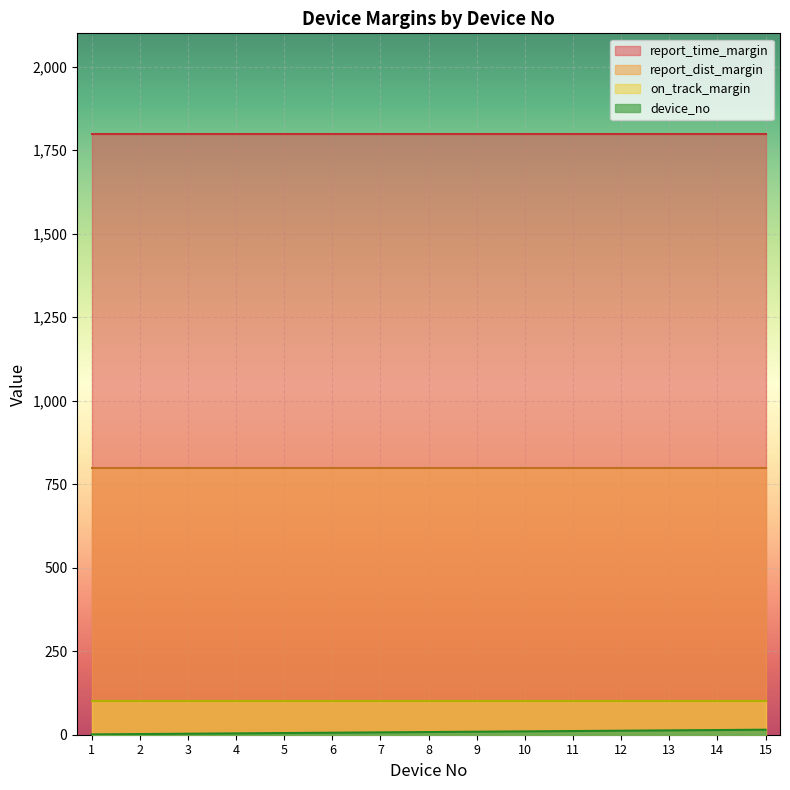

How many categories are shown in the chart?

15